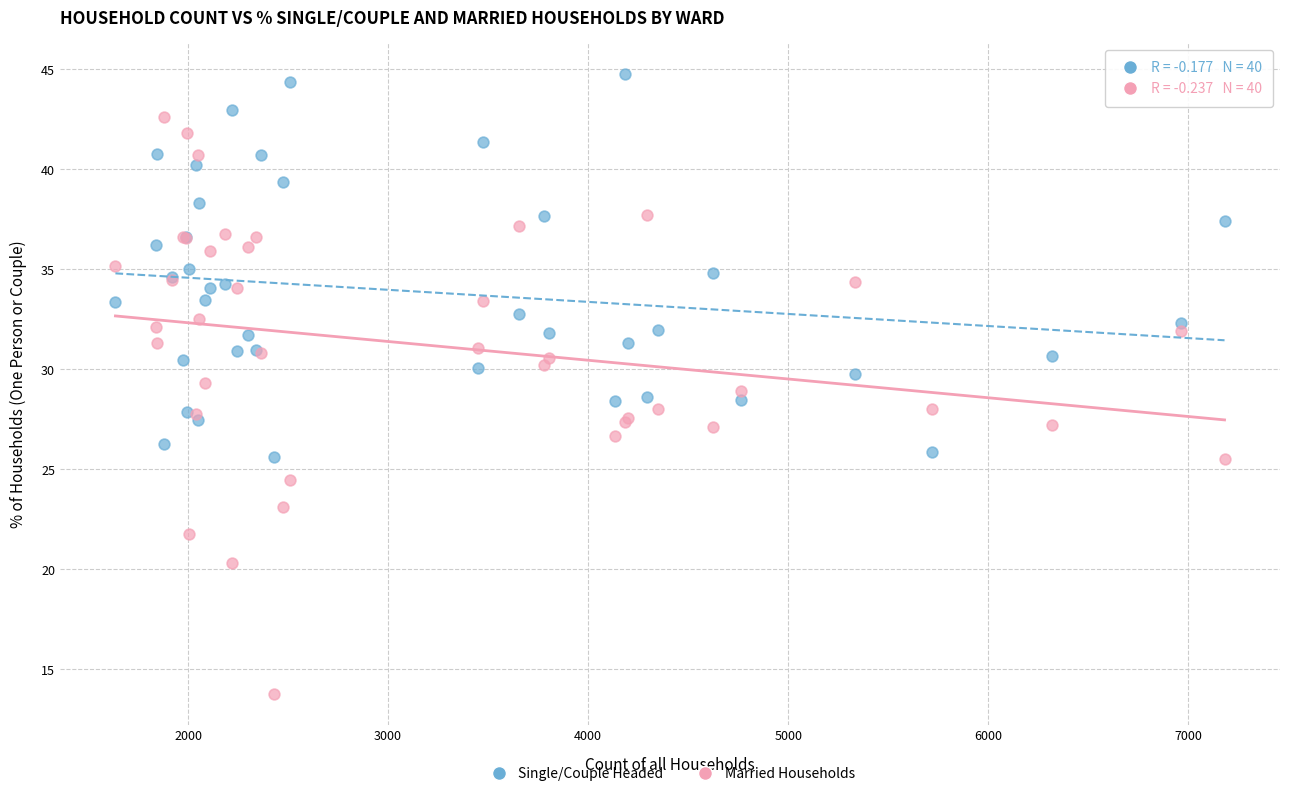

What are all the series names shown in the legend?

Single/Couple Headed, Married Households